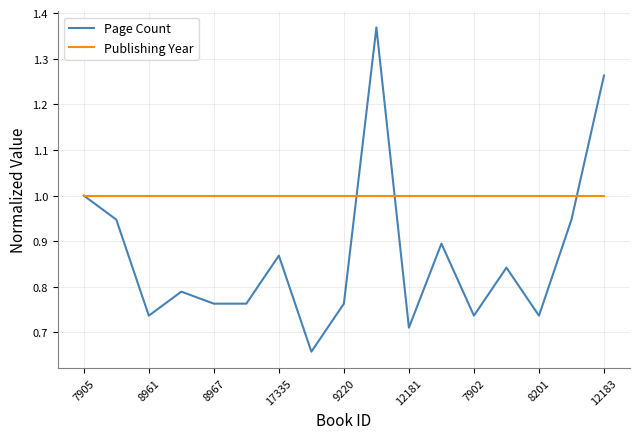

What are all the series names shown in the legend?

Page Count, Publishing Year